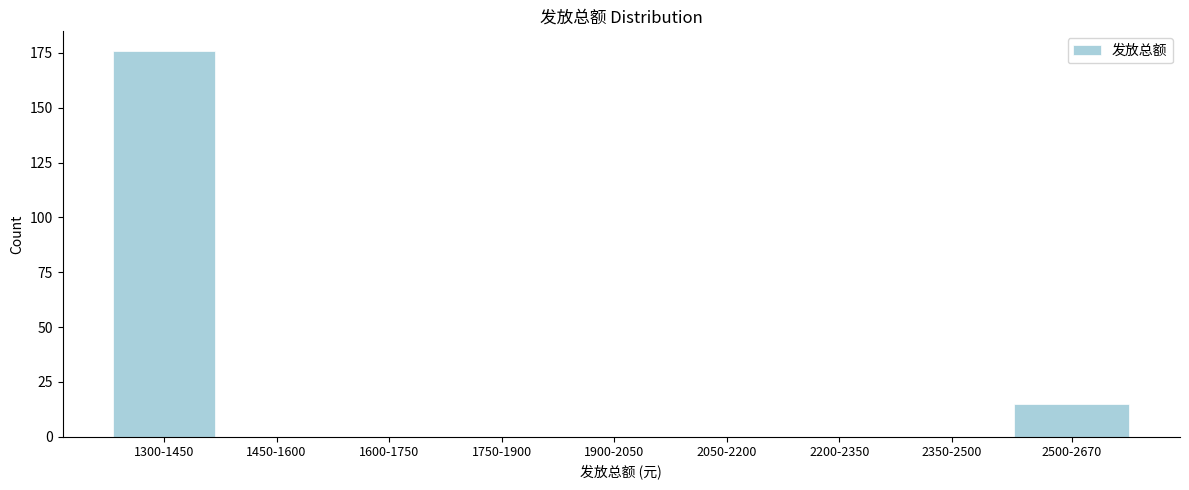

Reading right to left, transcribe all the data shown in this chart.

2500-2670=15	2350-2500=0	2200-2350=0	2050-2200=0	1900-2050=0	1750-1900=0	1600-1750=0	1450-1600=0	1300-1450=176